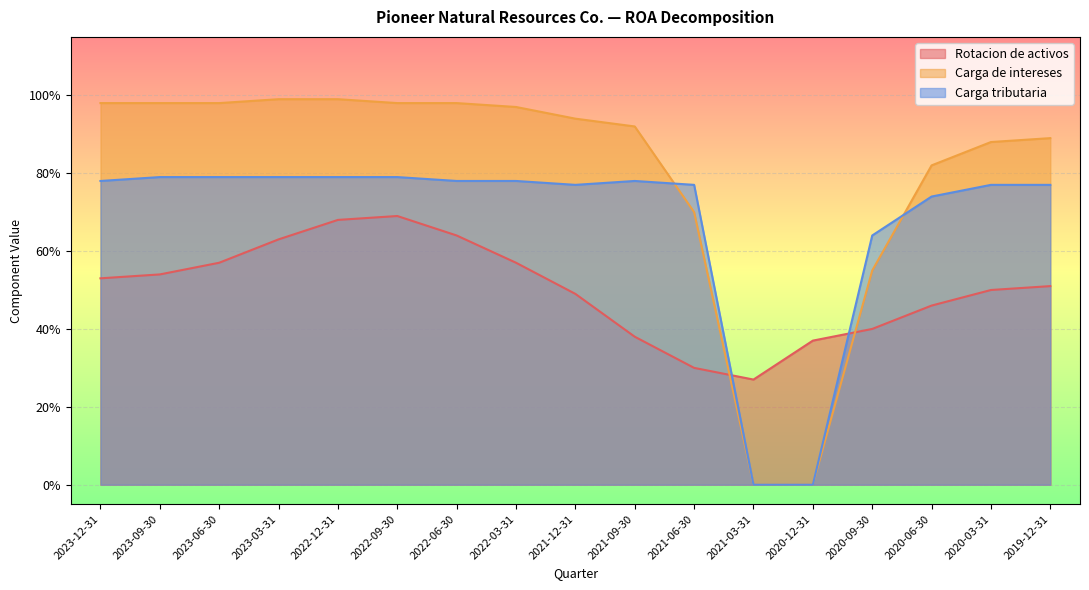

What are all the series names shown in the legend?

Rotacion de activos, Carga de intereses, Carga tributaria